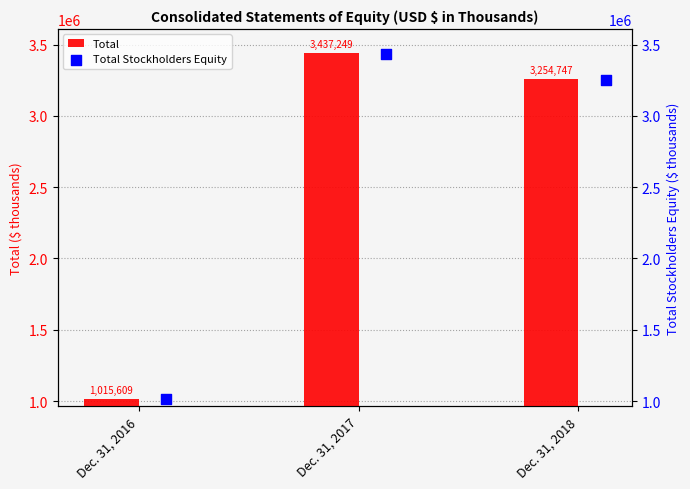

List the labels in order of Total value, smallest first.

Dec. 31, 2016, Dec. 31, 2018, Dec. 31, 2017